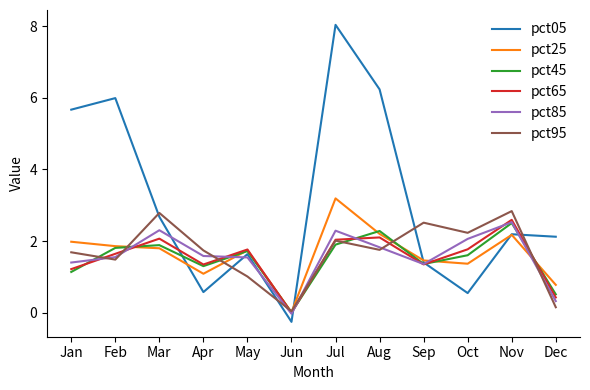

The value of pct85 at Oct is 3.0. True or false?

False